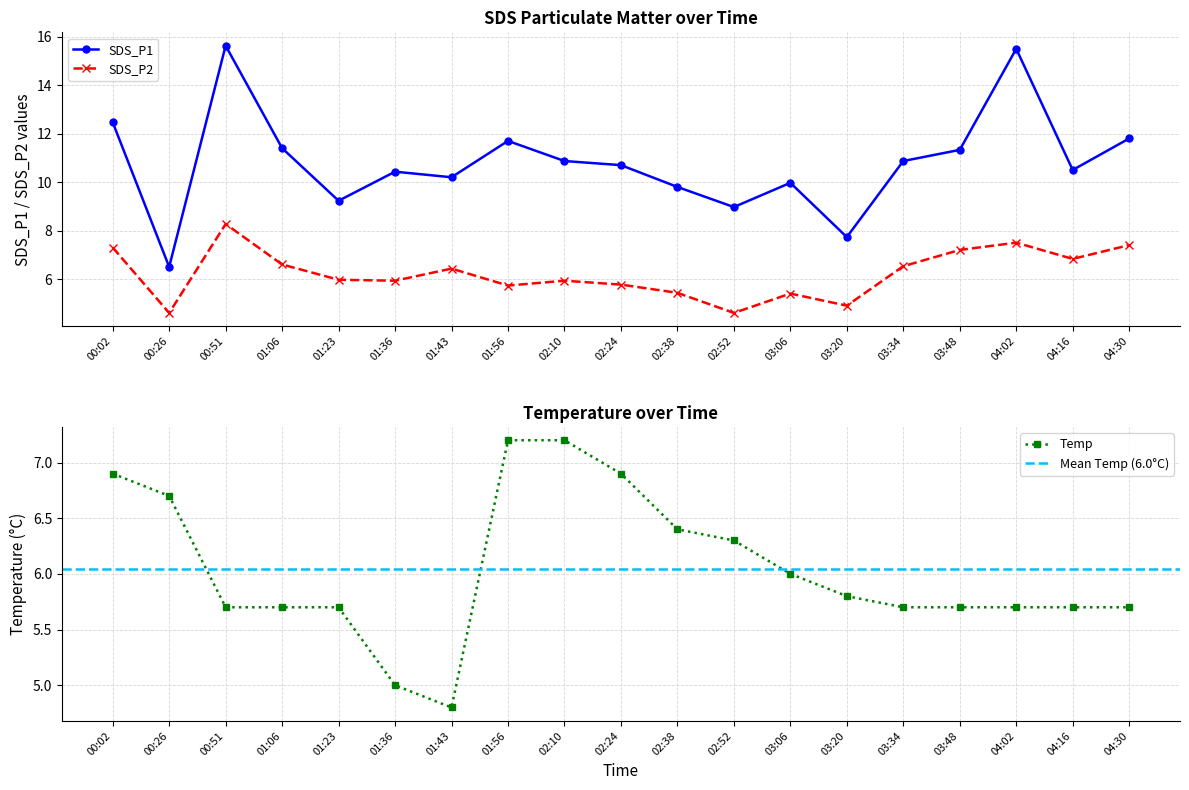

What value does the SDS_P2 series have at 03:34?

6.5